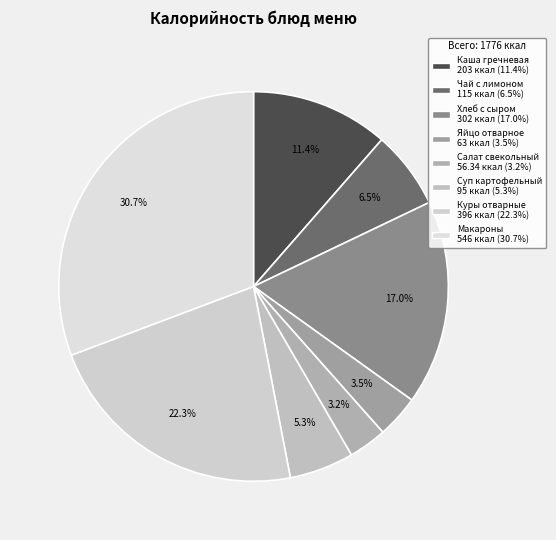

Rank the categories by value from highest to lowest.

Макароны с подливой, Куры отварные, Хлеб с сыром и маслом, Каша гречневая молочная с маслом, Сладкий чай с лимоном, Картофельный суп с макаронными изделиями, Яйцо отварное, Салат свекольный